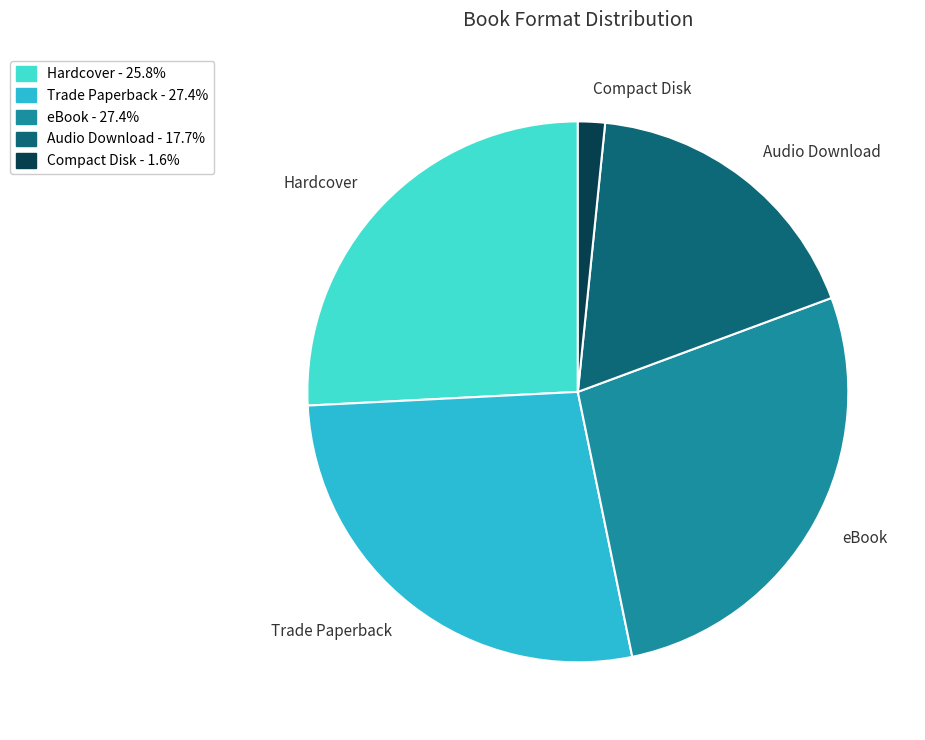

Is there a majority slice in this chart?

No